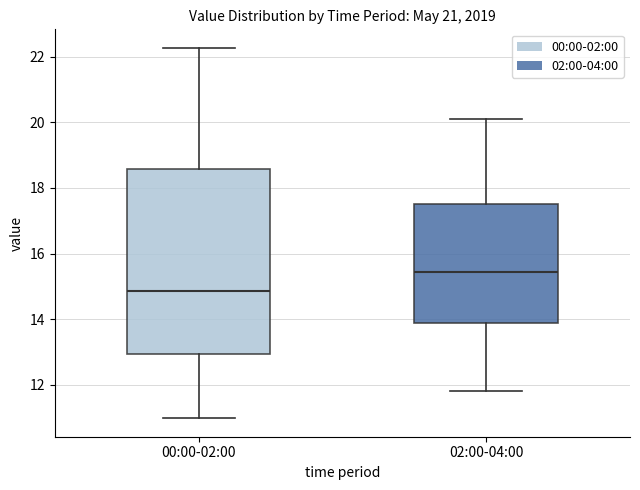

Reading left to right, read every box against the y-axis: the position of its median line, the range the box covers, and the ends of its whiskers. The values are not printed on the chart, so give them approximately, as read against the axis.

00:00-02:00: median 14.8, box 13.0 to 18.6, whiskers 11.0 to 22.2
02:00-04:00: median 15.4, box 13.8 to 17.6, whiskers 11.8 to 20.2